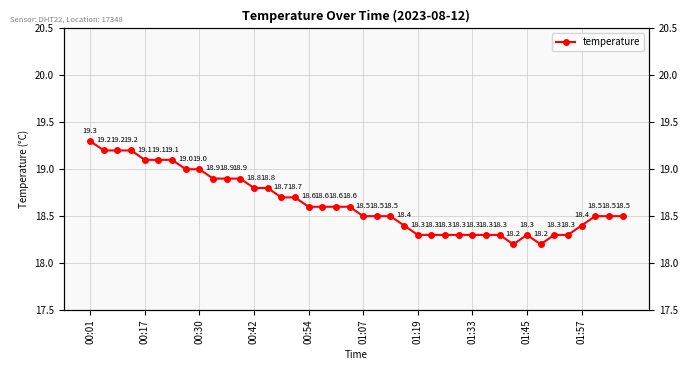

Which label corresponds to the largest value in the chart?

00:01